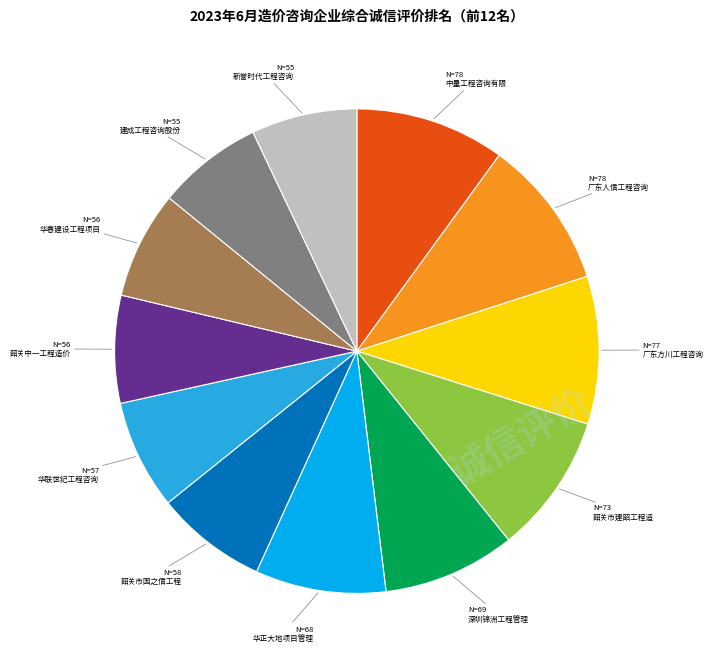

Is there a majority slice in this chart?

No